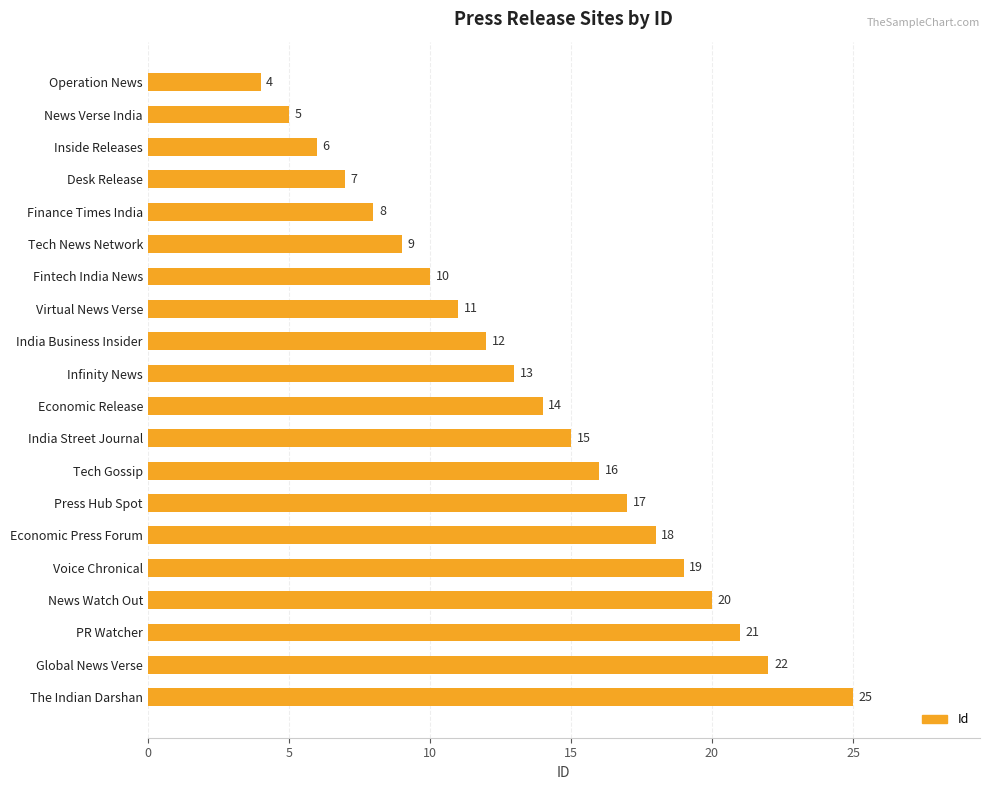

Reading top to bottom, list all the values displayed in this chart.

Operation News=4	News Verse India=5	Inside Releases=6	Desk Release=7	Finance Times India=8	Tech News Network=9	Fintech India News=10	Virtual News Verse=11	India Business Insider=12	Infinity News=13	Economic Release=14	India Street Journal=15	Tech Gossip=16	Press Hub Spot=17	Economic Press Forum=18	Voice Chronical=19	News Watch Out=20	PR Watcher=21	Global News Verse=22	The Indian Darshan=25